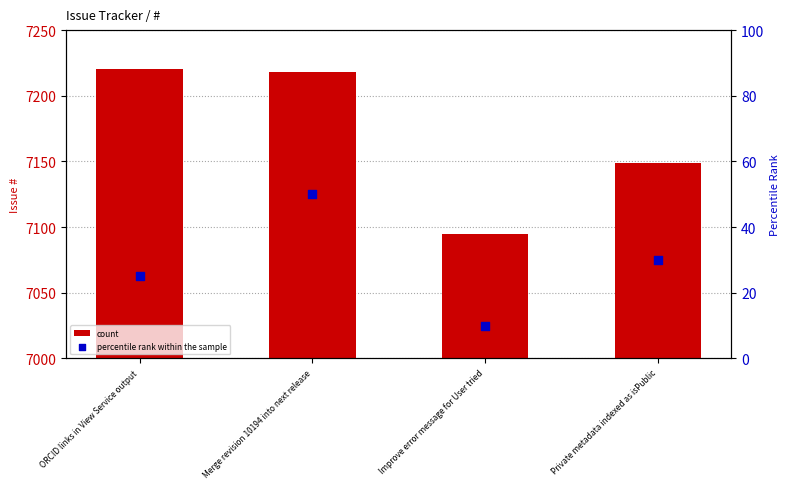

Which series has the largest total across all categories?

count